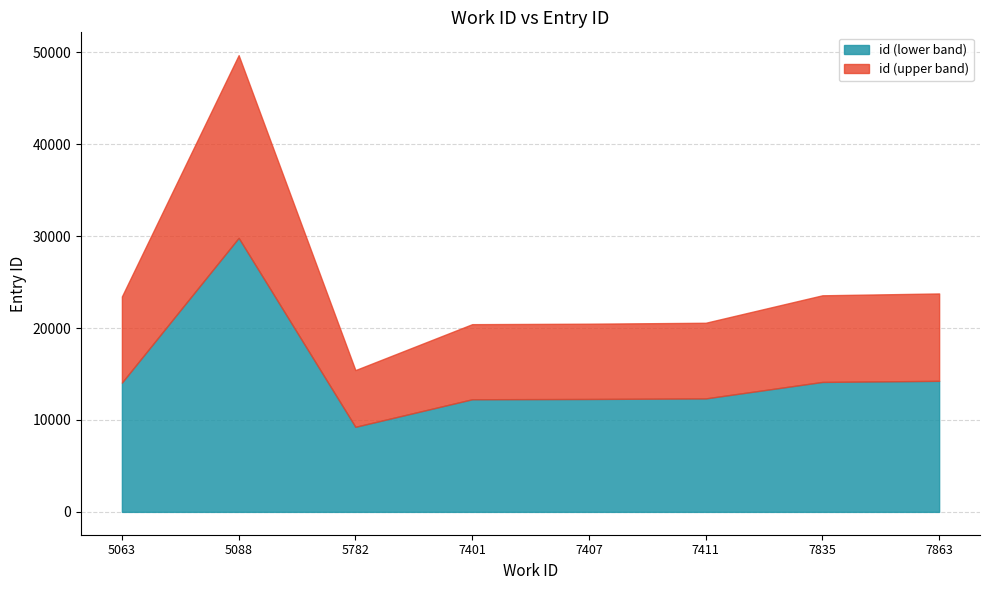

At which category is the sum across all series the highest?

5088